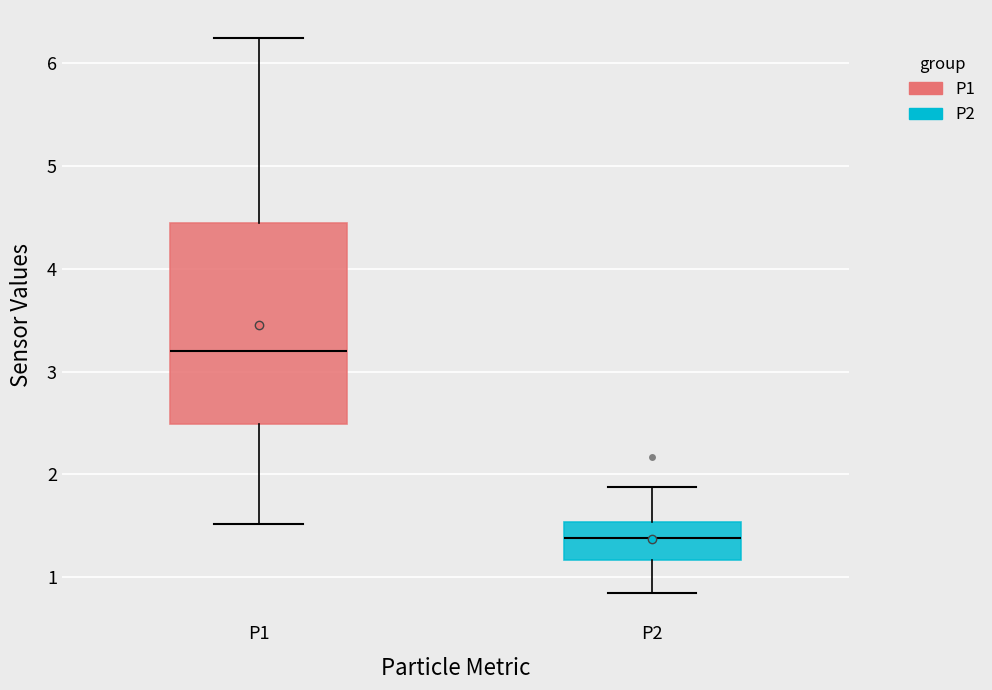

Reading left to right, transcribe this box plot: for each box, give where its median line is, the range the box spans, and where its two whiskers end, as read against the y-axis. The values are not printed on the chart, so give them approximately, as read against the axis.

P1: median 3.2, box 2.5 to 4.5, whiskers 1.5 to 6.3
P2: median 1.4, box 1.2 to 1.5, whiskers 0.9 to 1.9